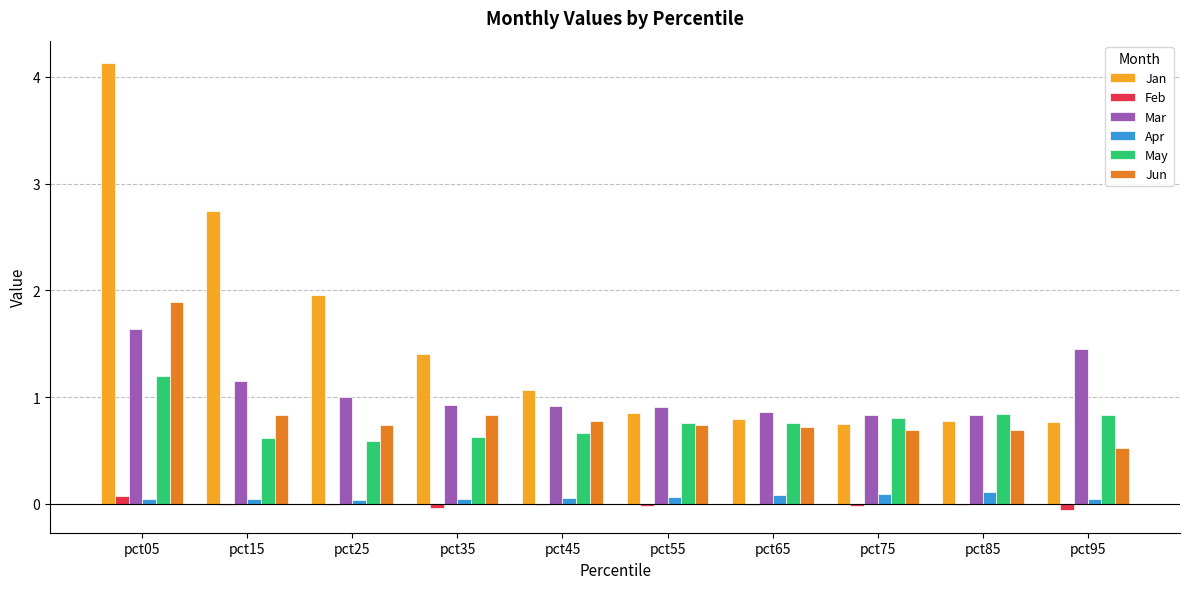

What is the greatest value displayed?

4.1